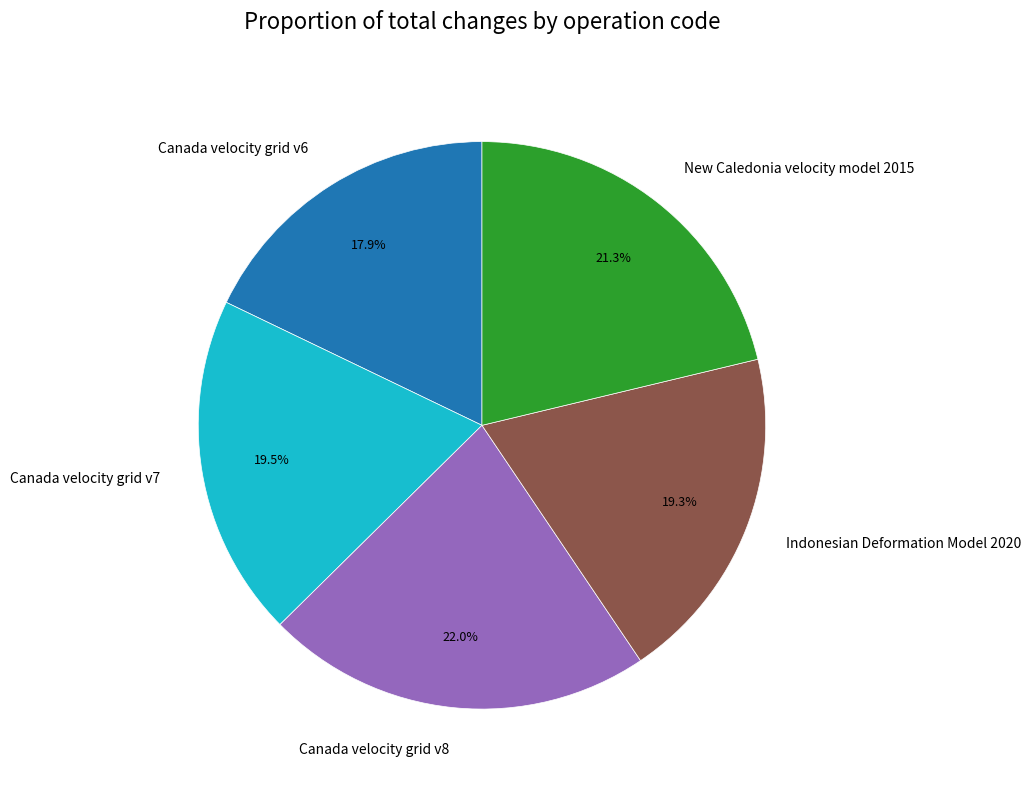

Is there any slice that represents more than half of the pie?

No